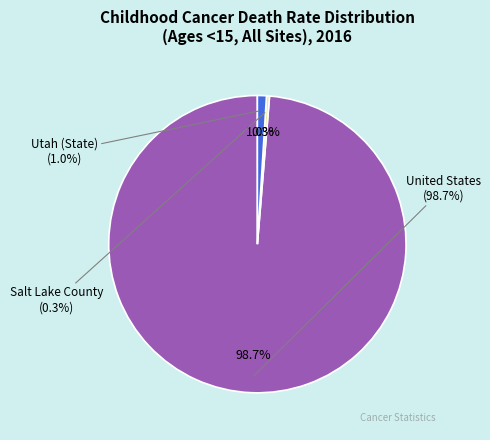

How much of the chart is everything except Utah (State)?

99.0%